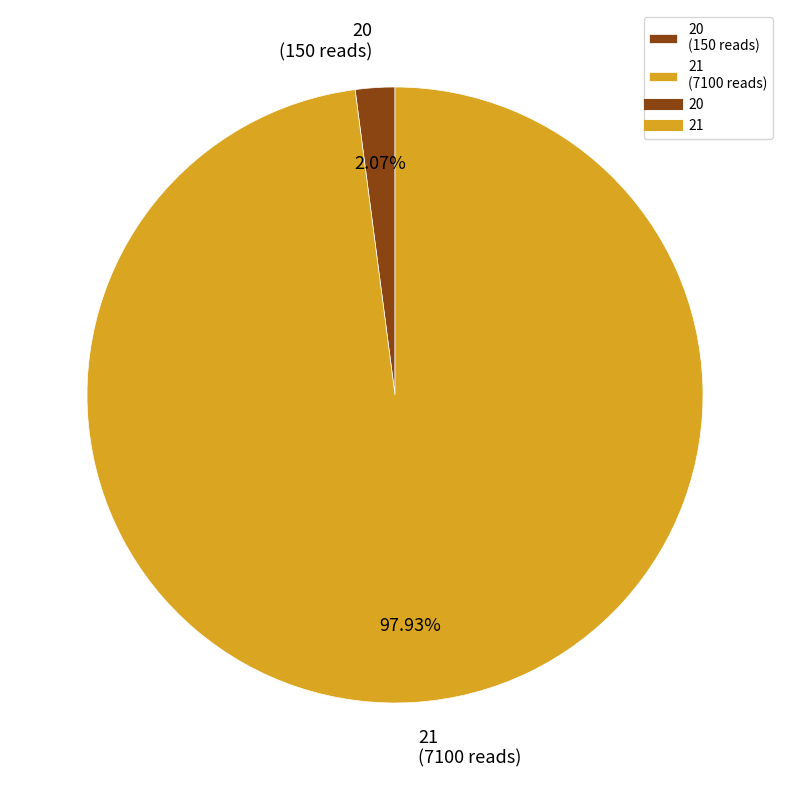

To the nearest percent, what is the difference between the 20 and 21 slice percentages?

96%